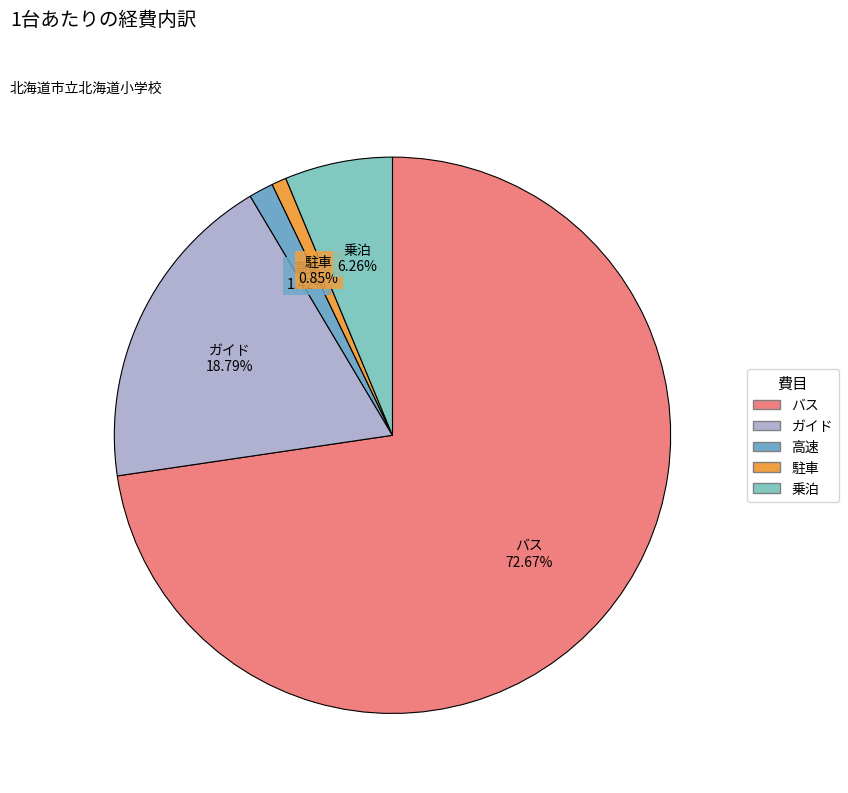

Between バス and ガイド, which is larger?

バス